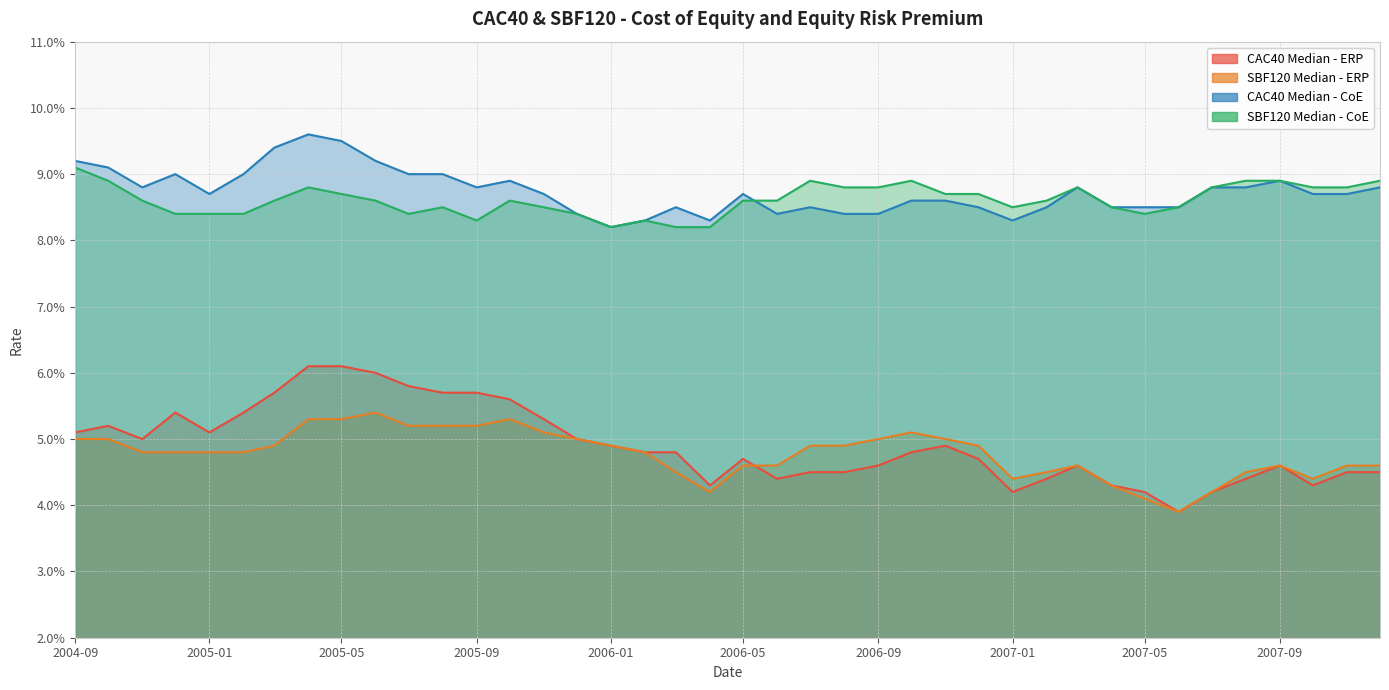

How many lines are shown in the chart?

4